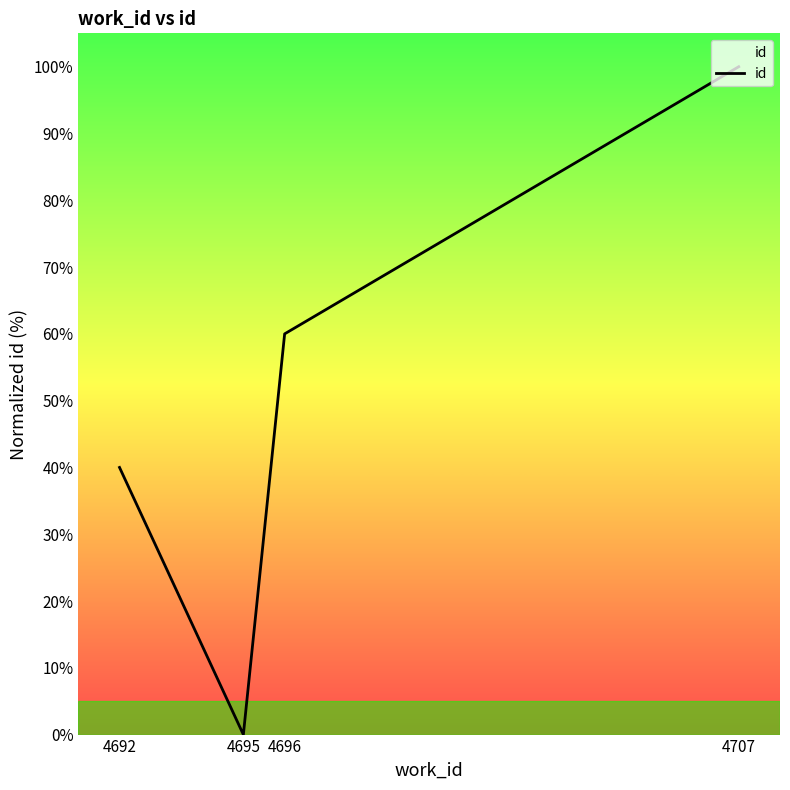

How many values are between 40 and 100?

3